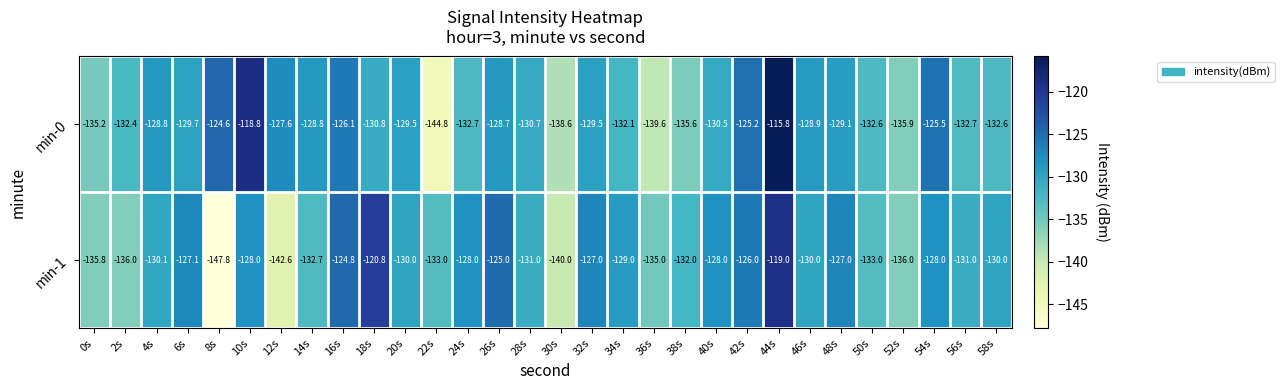

True or false: min-1 has a value of -135.0 at 36s.

True